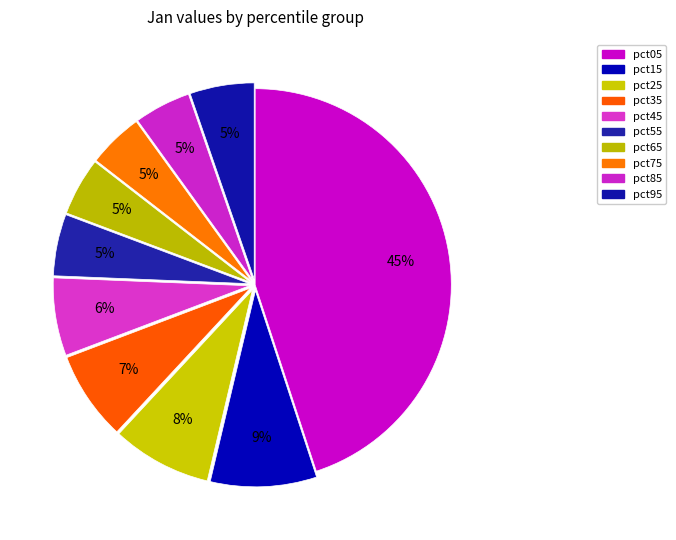

To the nearest percent, what portion does pct95 represent?

5%